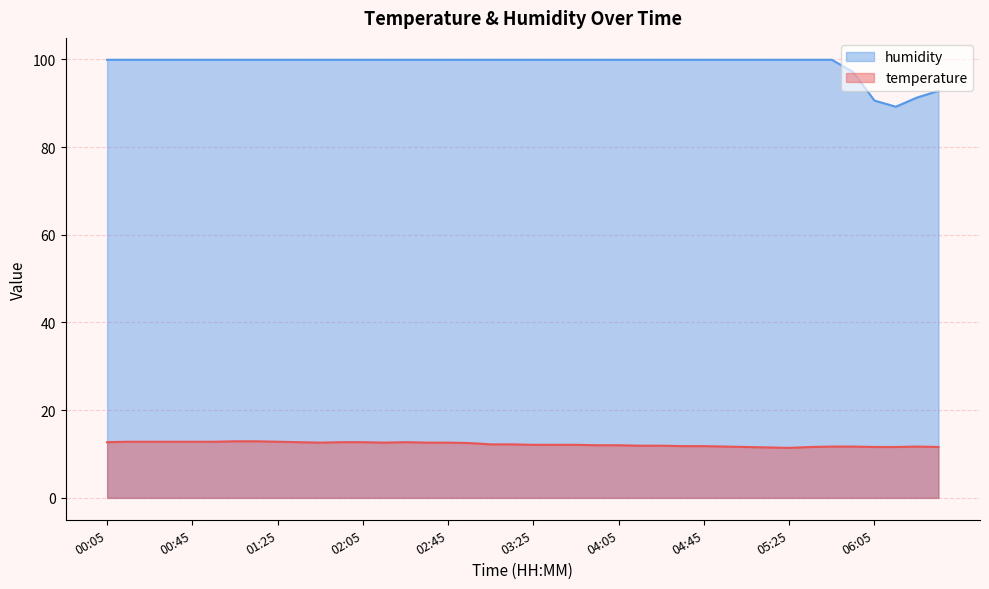

List the series in order of their overall mean, lowest first.

temperature, humidity